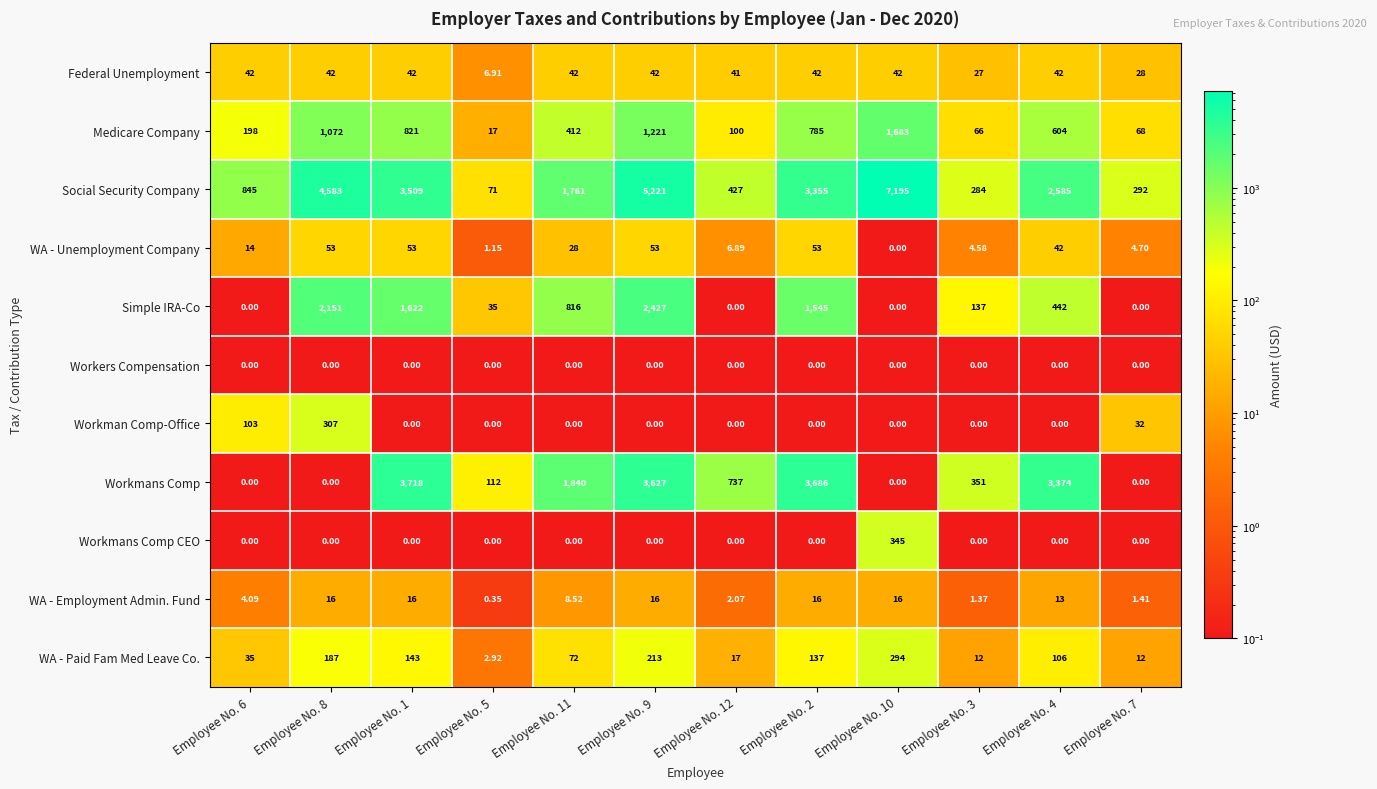

Rank the series by their maximum value, from highest to lowest.

Social Security Company, Workmans Comp, Simple IRA-Co, Medicare Company, Workmans Comp CEO, Workman Comp-Office, WA - Paid Fam Med Leave Co., WA - Unemployment Company, Federal Unemployment, WA - Employment Admin. Fund, Workers Compensation